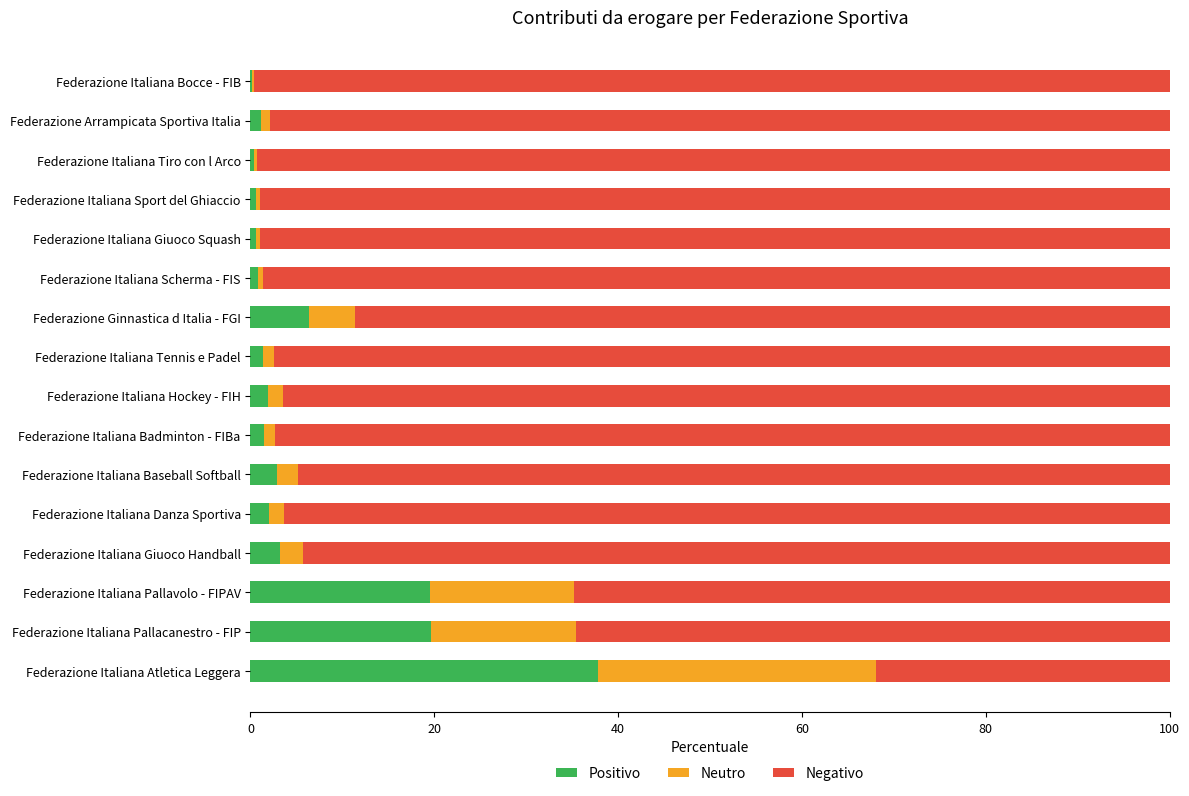

What is the total value across all series at Federazione Italiana Atletica Leggera?

100.0